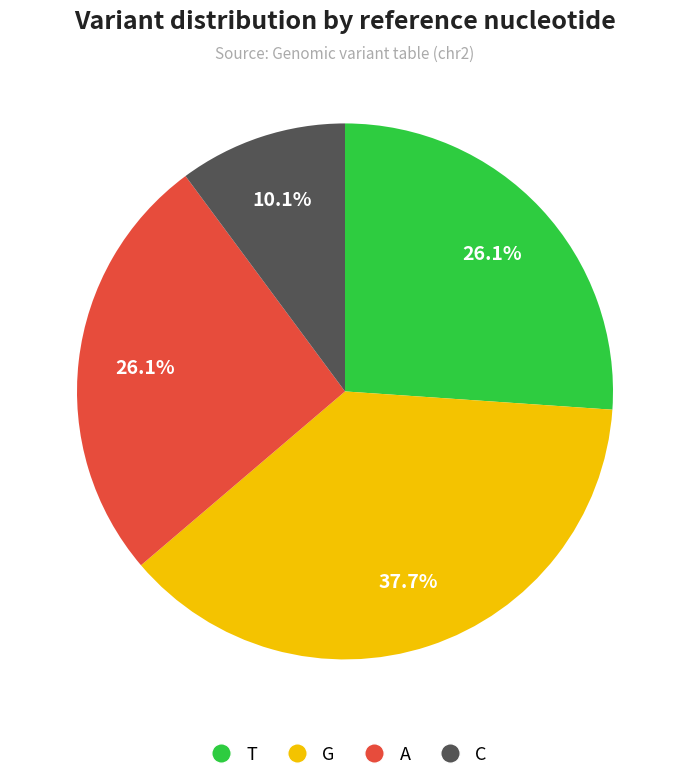

To the nearest percent, what is the difference between the largest and smallest slice percentages?

28%